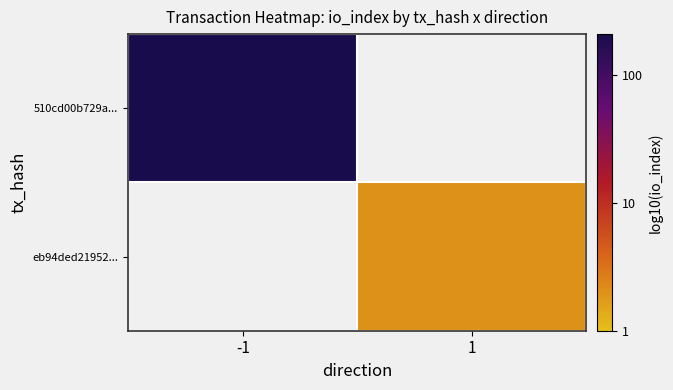

What is the minimum value shown in the chart?

0.3